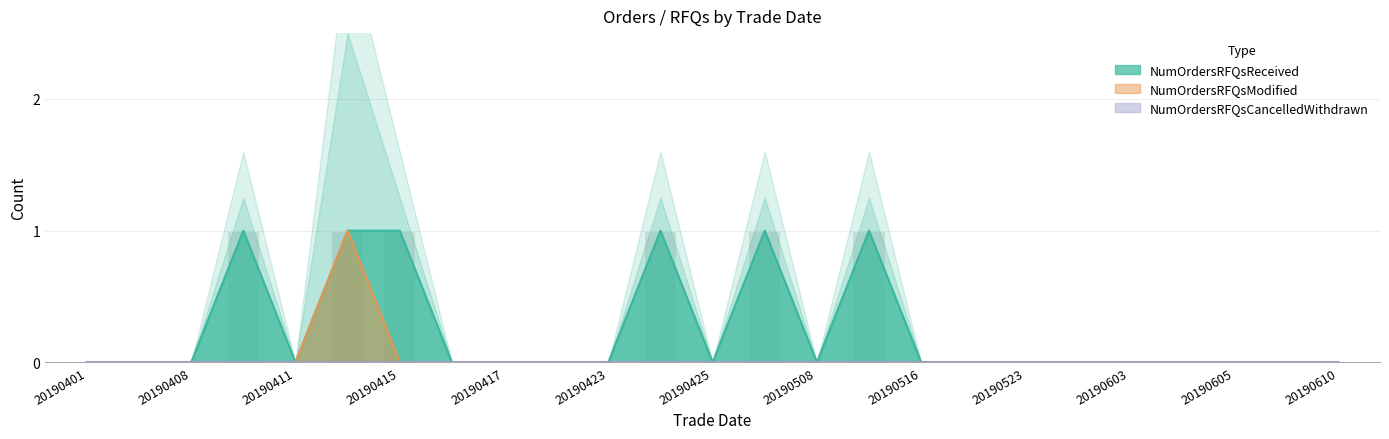

The value of NumOrdersRFQsReceived at 20190423 is 0. True or false?

True